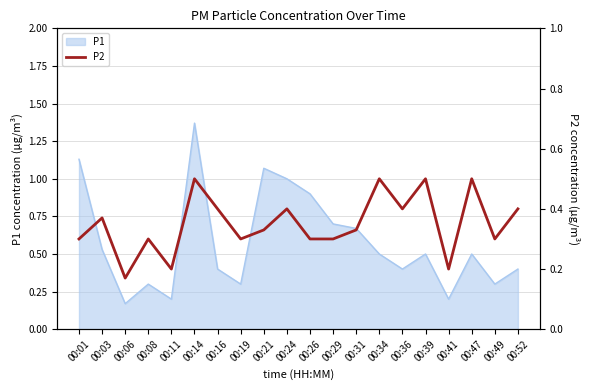

How many points are higher than both their immediate neighbors (excluding endpoints)?

7